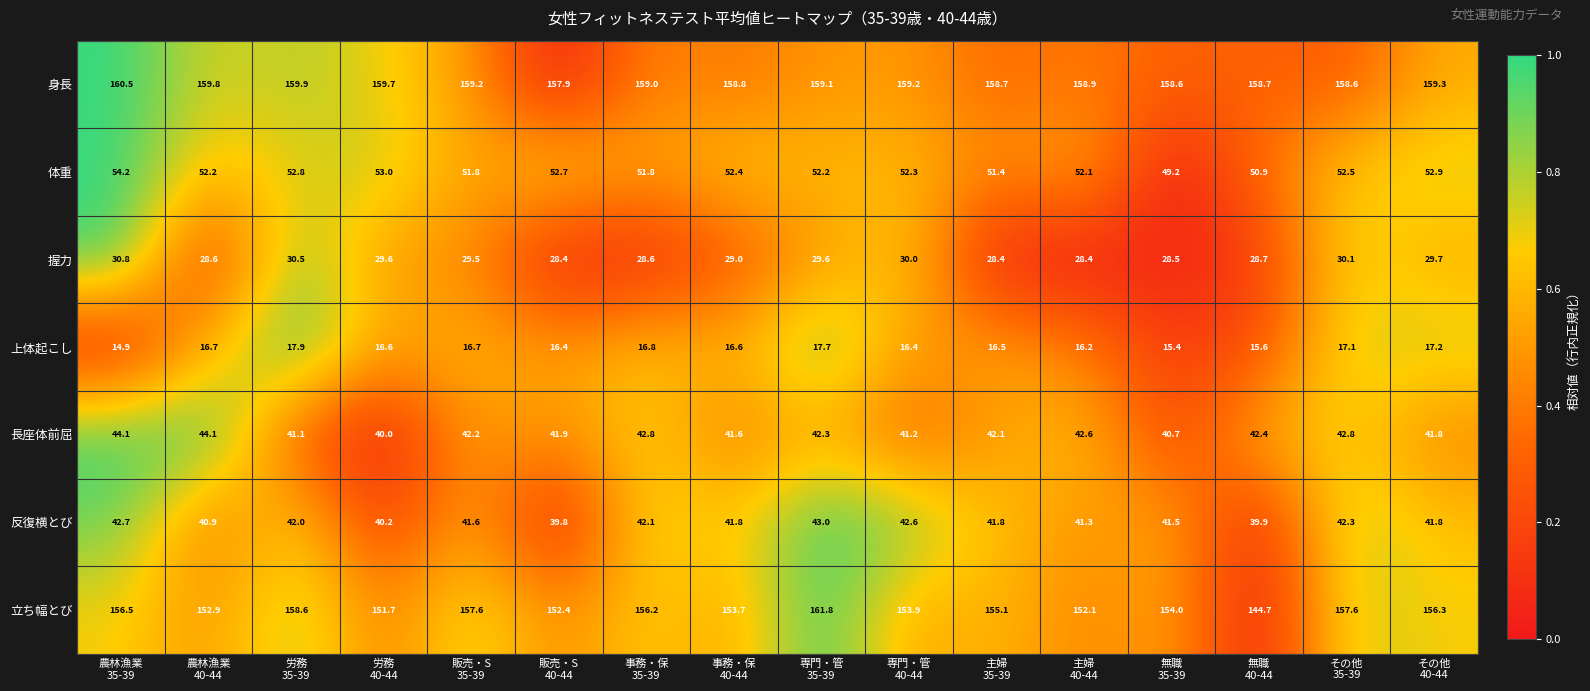

Which series has the largest total across all categories?

身長